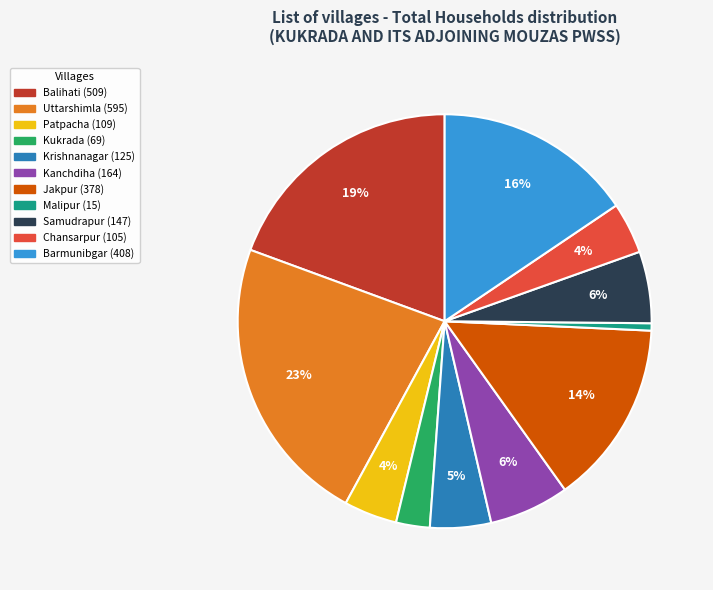

Between Patpacha and Uttarshimla, which is larger?

Uttarshimla